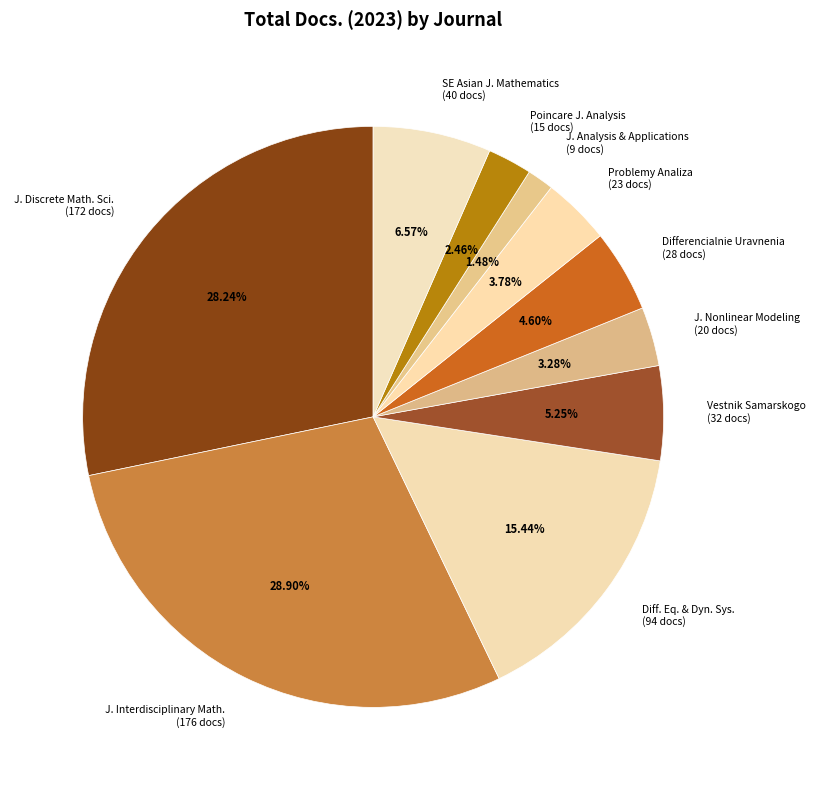

Is Differencialnie Uravnenia (28 docs) the majority of the pie?

No